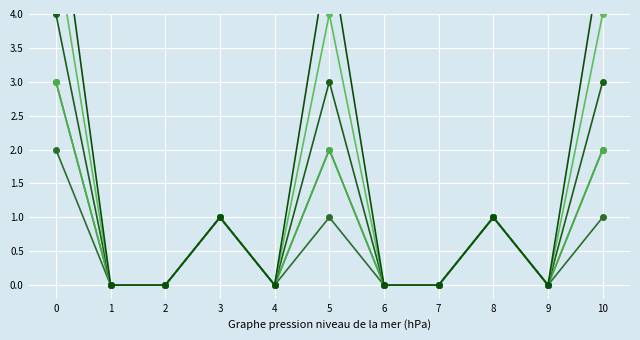

What is the value of the Identitätsabklärung positiv point at the 1st from the left?

4